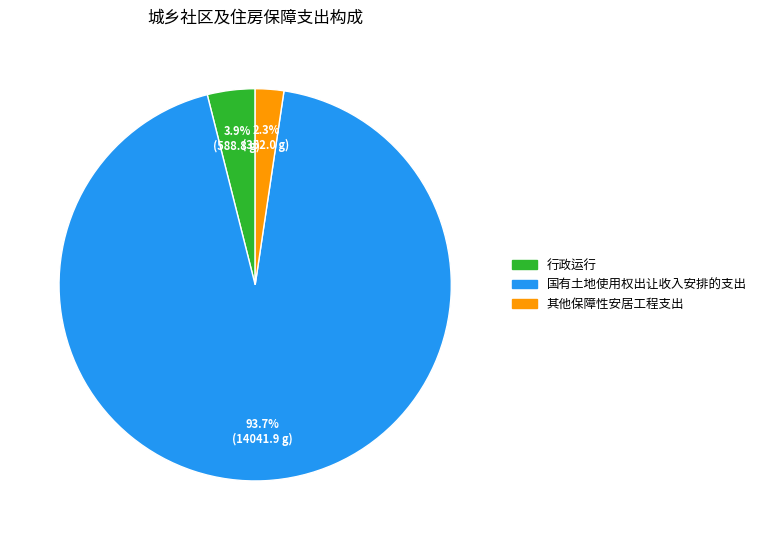

To the nearest percent, what is the difference between the largest and smallest slice percentages?

91%